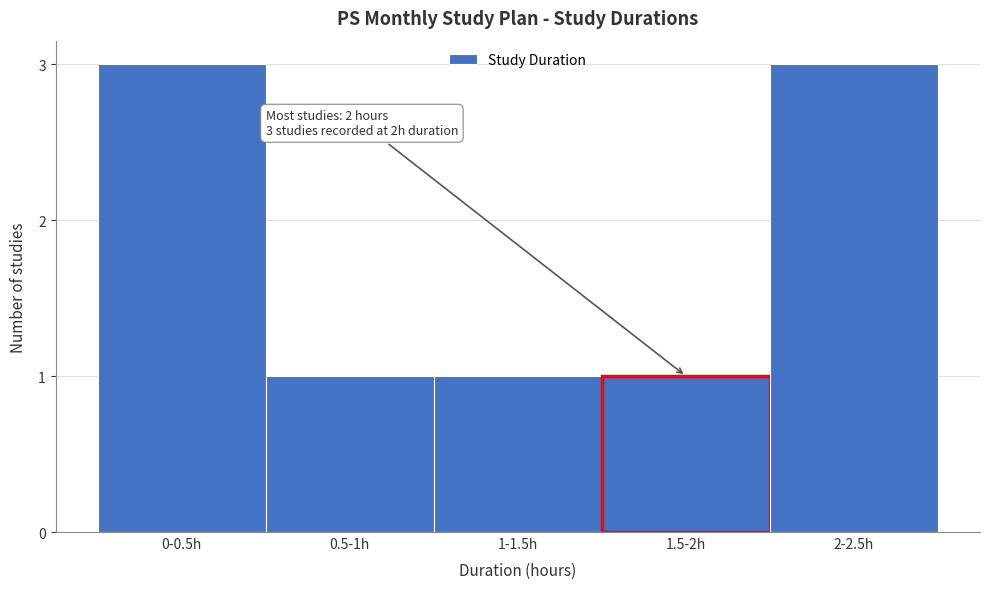

Reading left to right, transcribe all the data shown in this chart.

0-0.5h=3	0.5-1h=1	1-1.5h=1	1.5-2h=1	2-2.5h=3